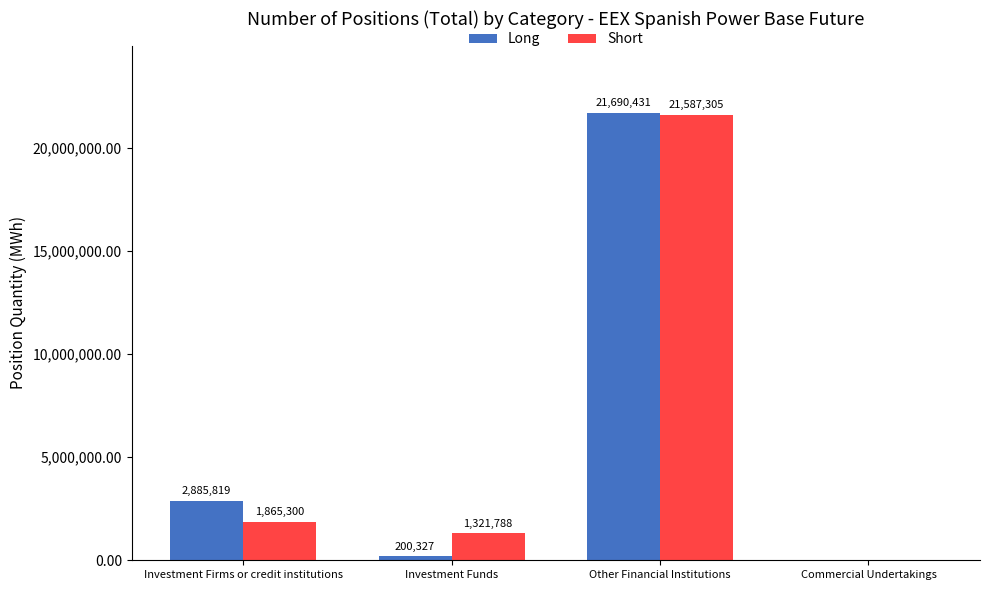

The value of Long at Investment Firms or credit institutions is 2885819. True or false?

True